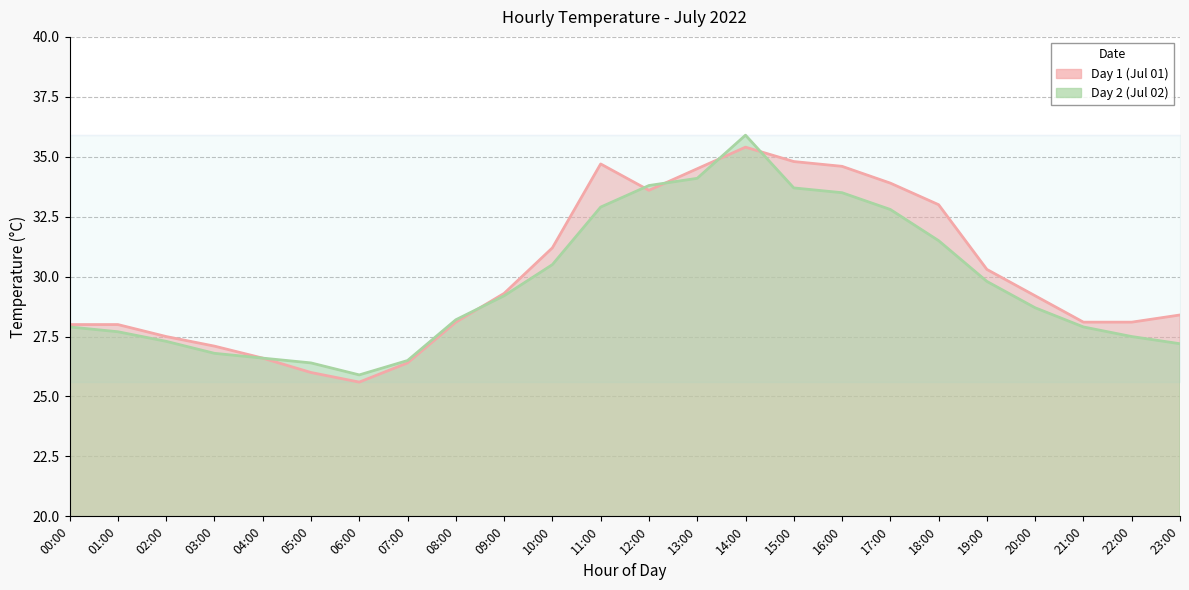

How many lines are shown in the chart?

2